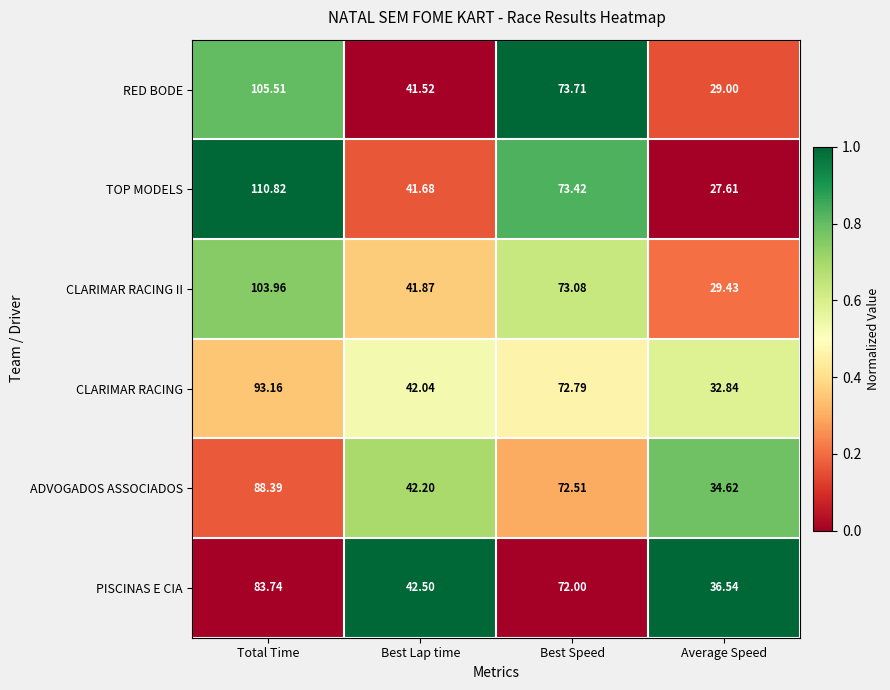

Which category has the lowest value in the RED BODE series?

Average Speed